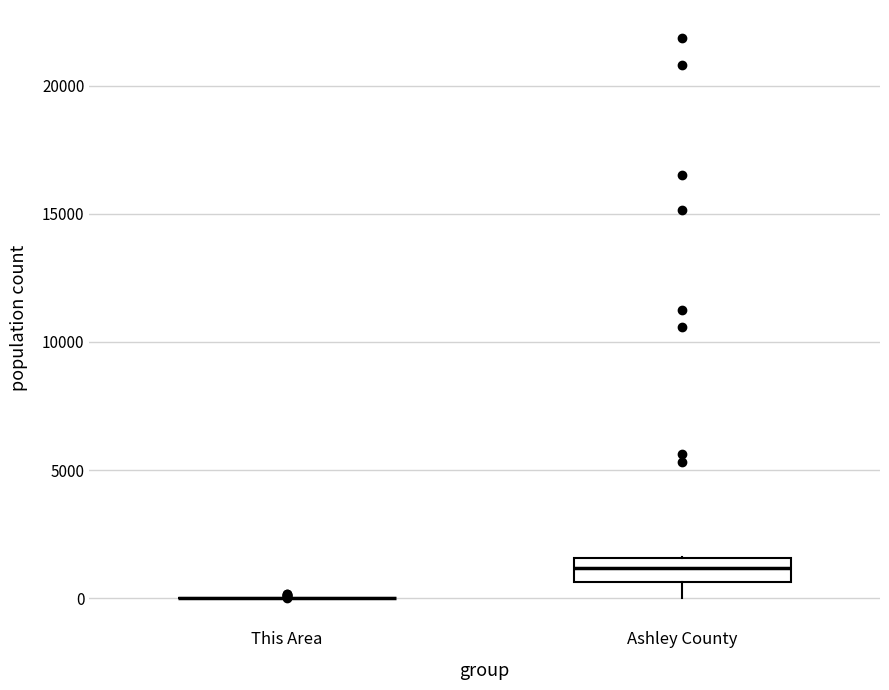

Reading left to right, read every box against the y-axis: the position of its median line, the range the box covers, and the ends of its whiskers. The values are not printed on the chart, so give them approximately, as read against the axis.

This Area: box collapsed to a line at 0, whiskers 0 to 0
Ashley County: median 1000, box 500 to 1500, whiskers 0 to 1500